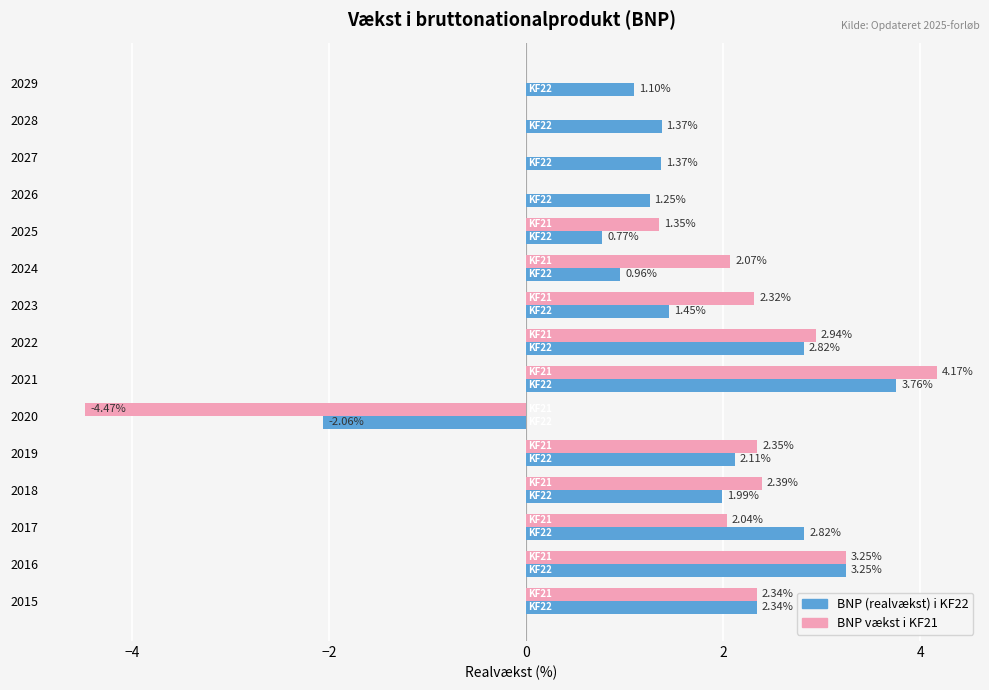

How many data points does each series have?

15